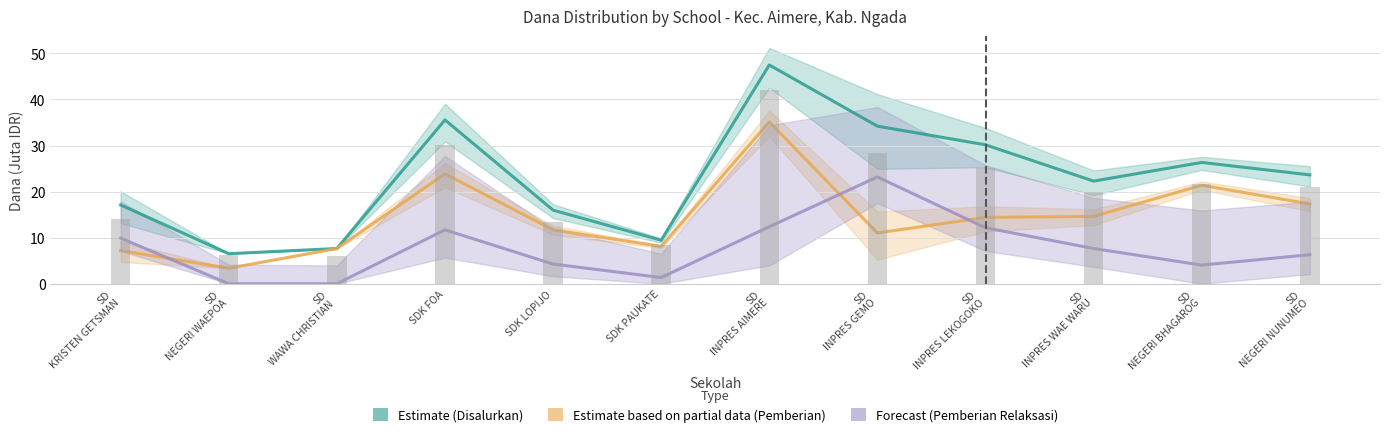

Read the Estimate based on partial data (Pemberian) value at SD
INPRES LEKOGOKO.

14.4